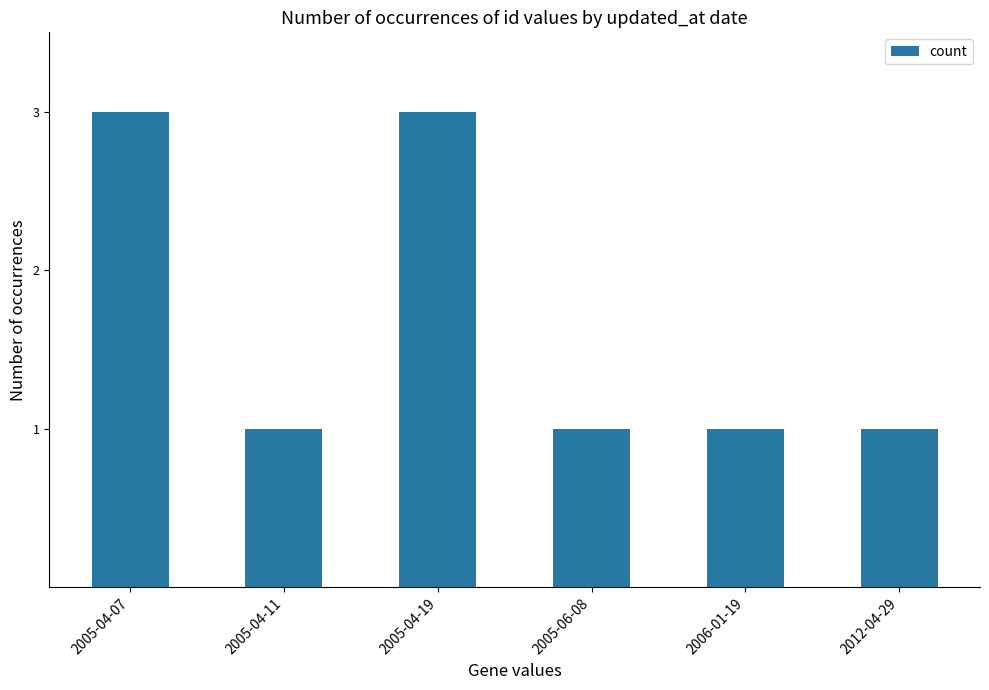

What is the sum of all values?

10